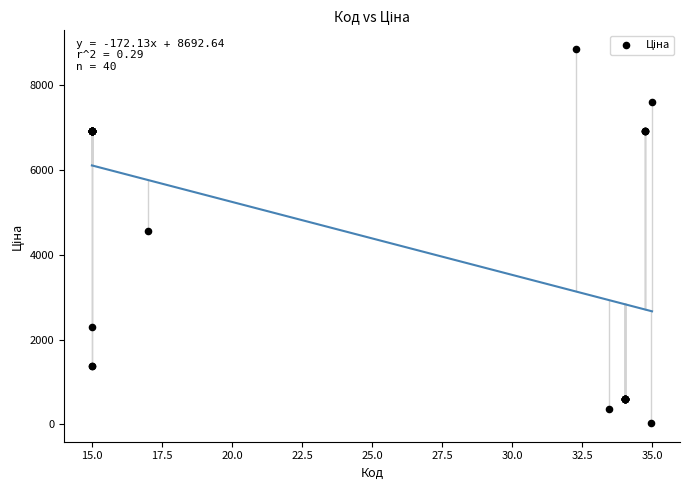

What Y value in the scatter plot is closest to 4444?

4561.9